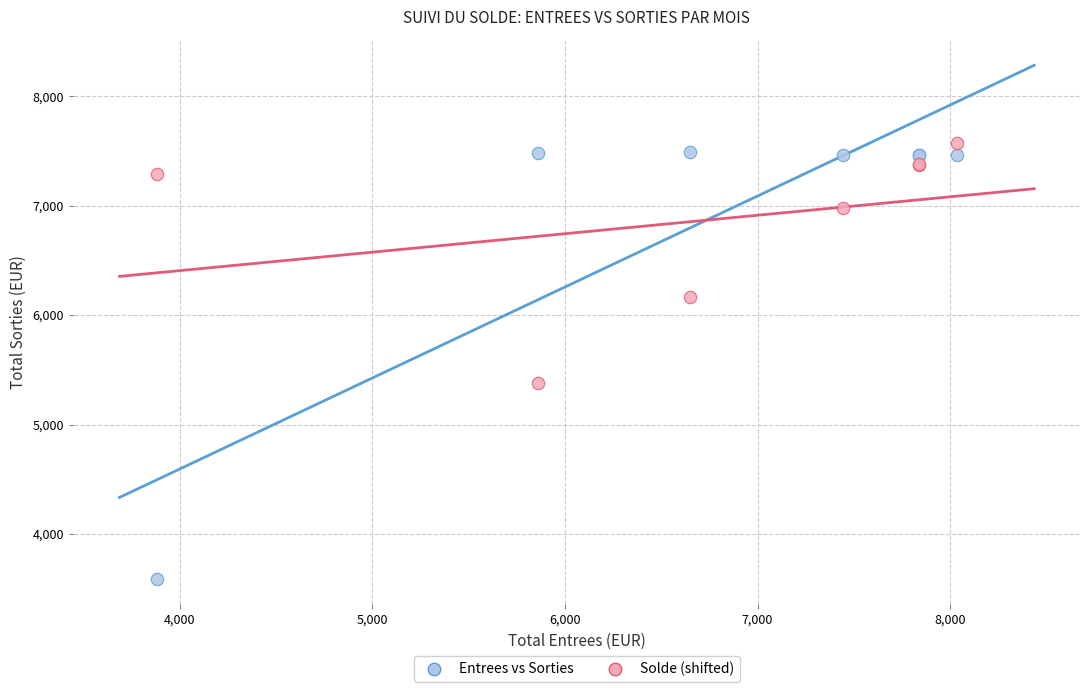

Which series contains the highest Y value?

Solde (shifted)